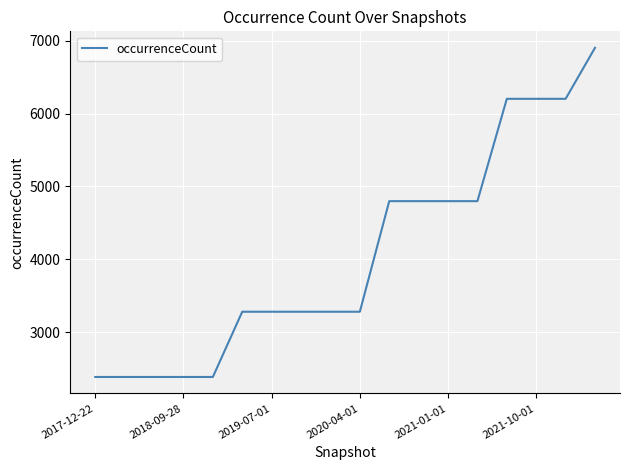

Is this an area chart (filled region under the line)?

No